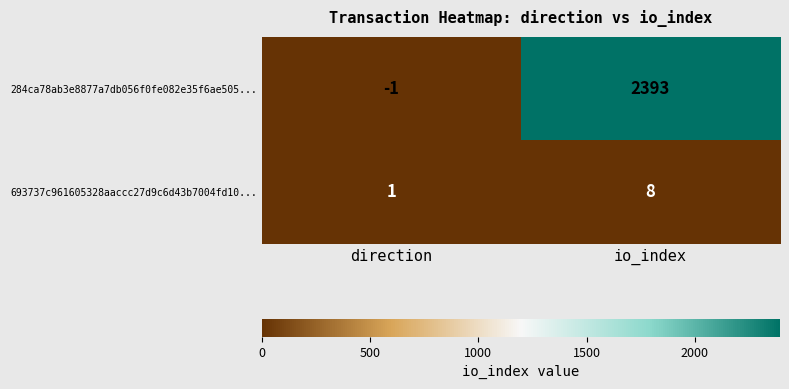

Which category has the lowest value across all series?

direction